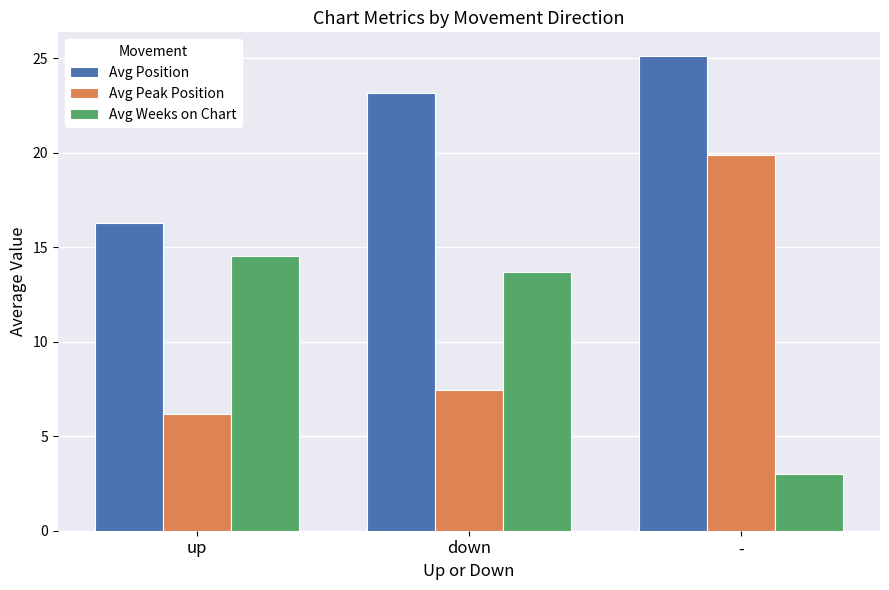

What value does the Avg Position series have at up?

16.3